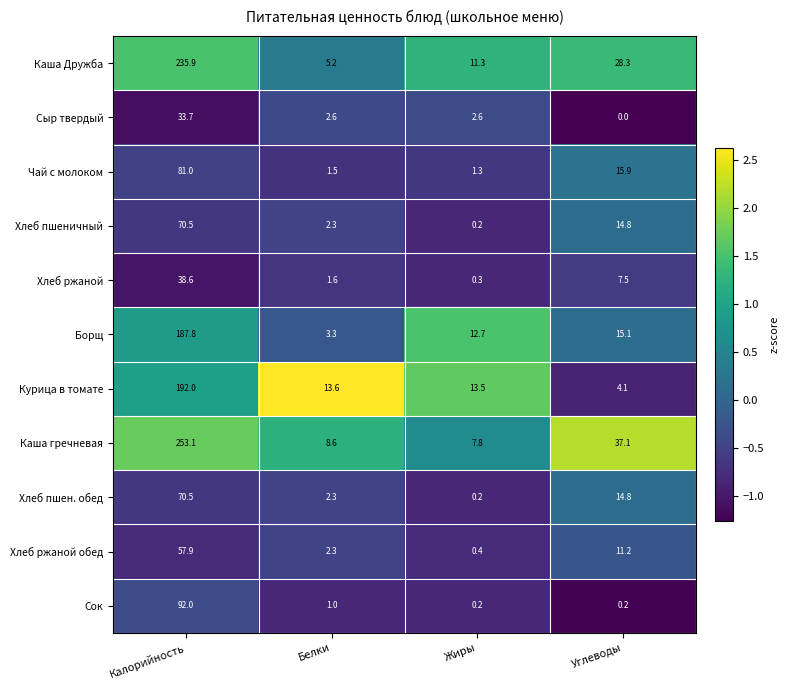

Which series has the largest total across all categories?

Каша гречневая